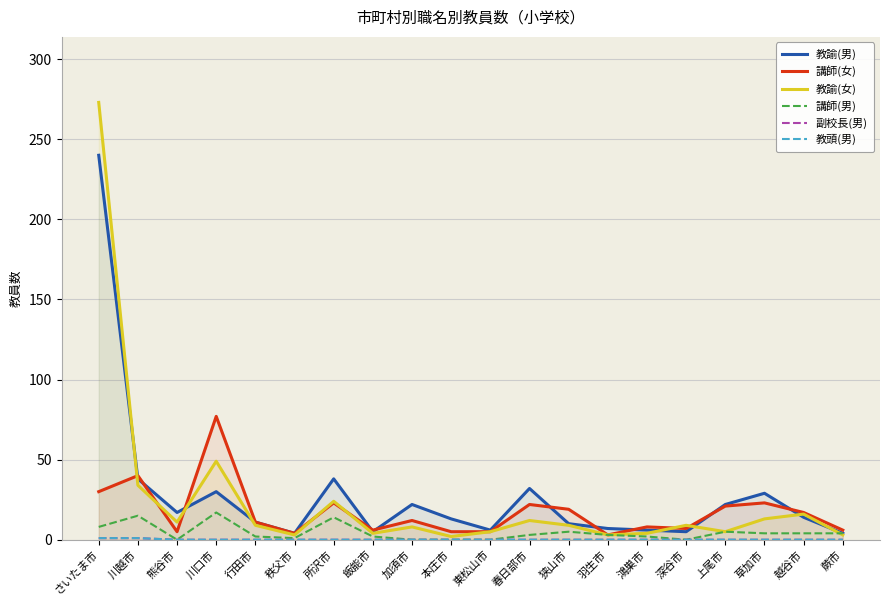

Which category has the lowest value across all series?

熊谷市